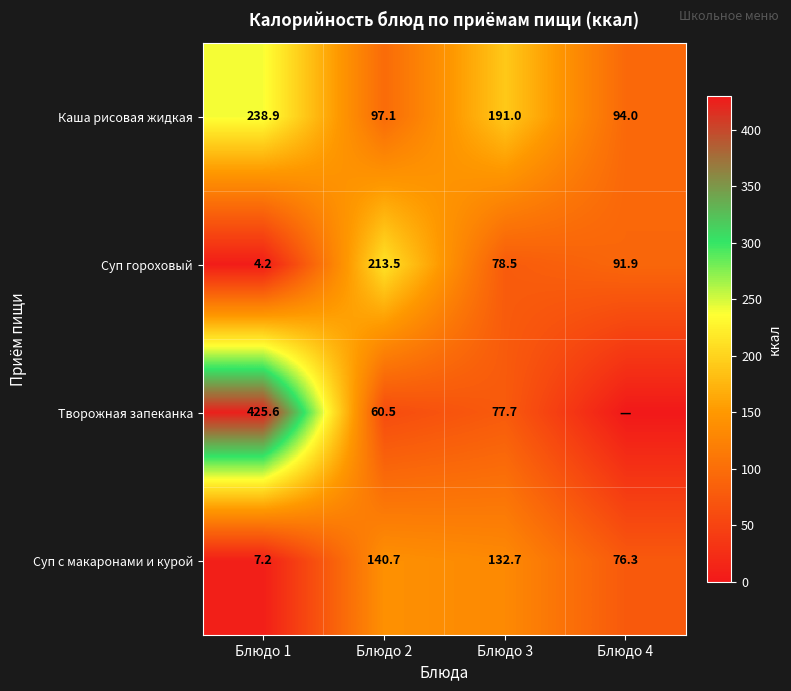

Is the value of Суп гороховый at Блюдо 4 greater than the value of Каша рисовая жидкая at Блюдо 3?

No